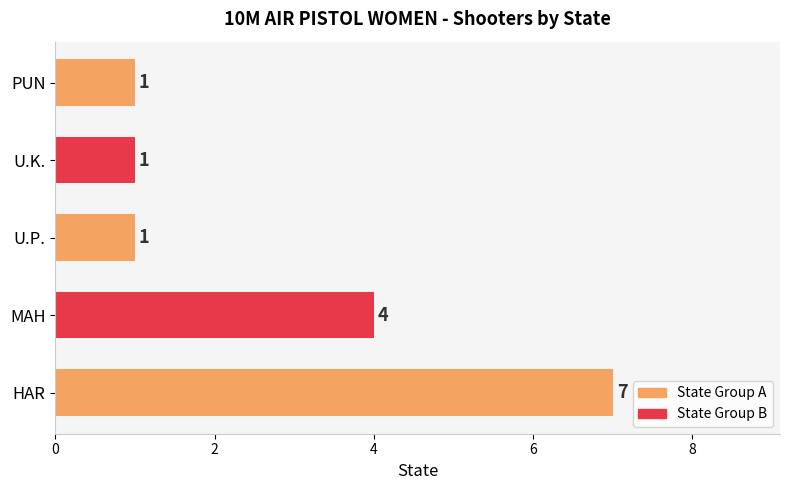

Reading top to bottom, transcribe all the data shown in this chart.

1	1	1	4	7